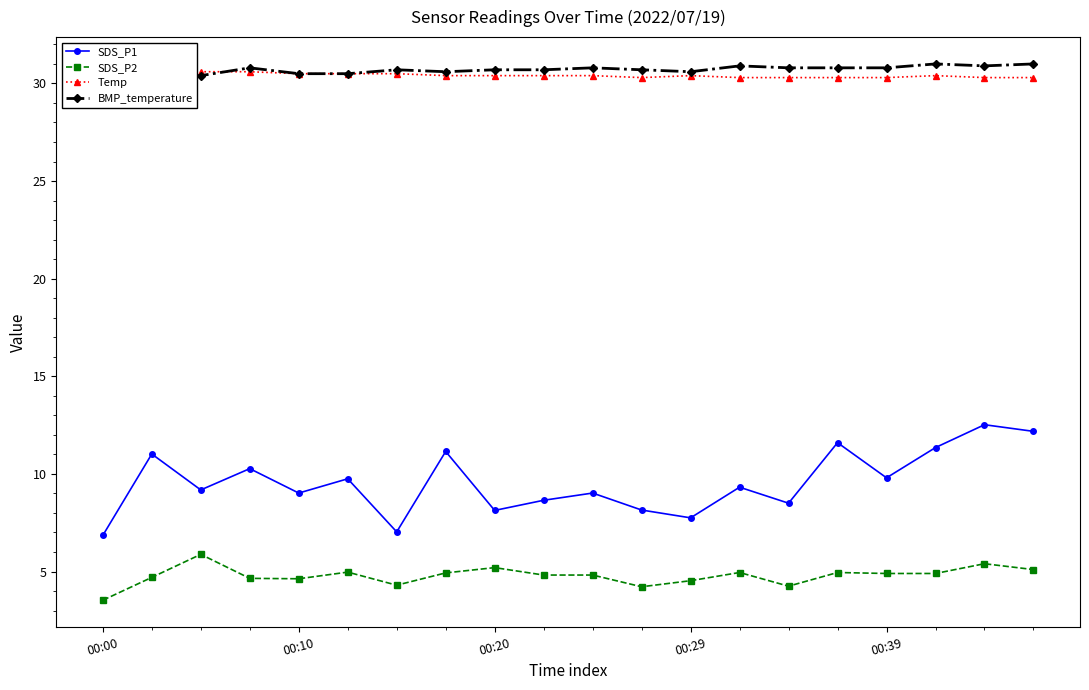

True or false: SDS_P1 has a value of 8.5 at 14.

True